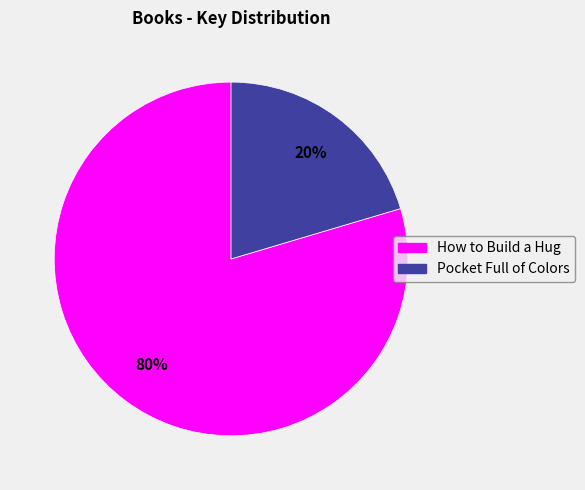

To the nearest percent, what is the average slice percentage?

50%